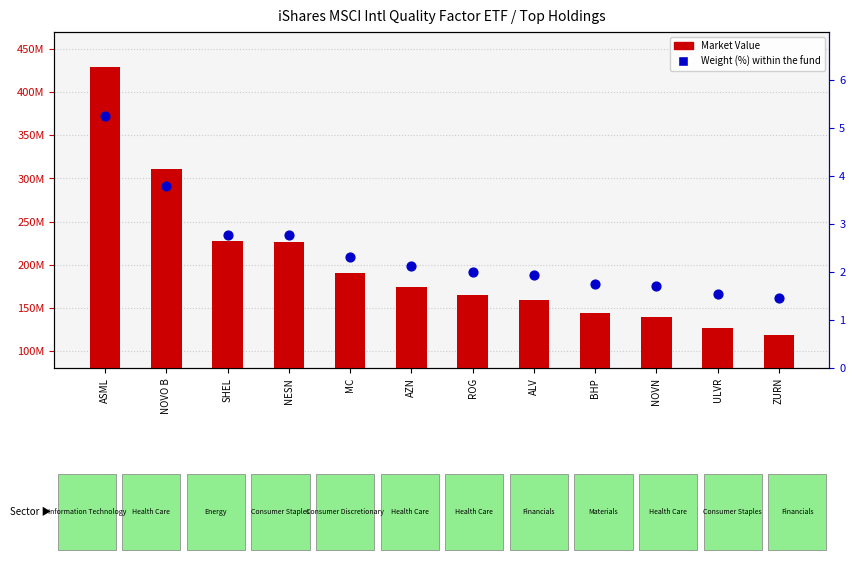

At which category is the sum across all series the highest?

ASML